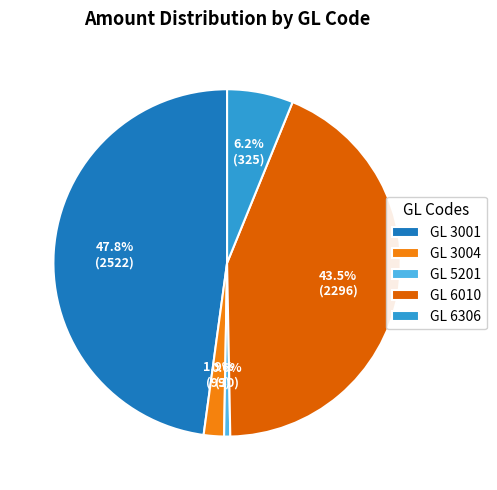

How many slices are in this pie chart?

5